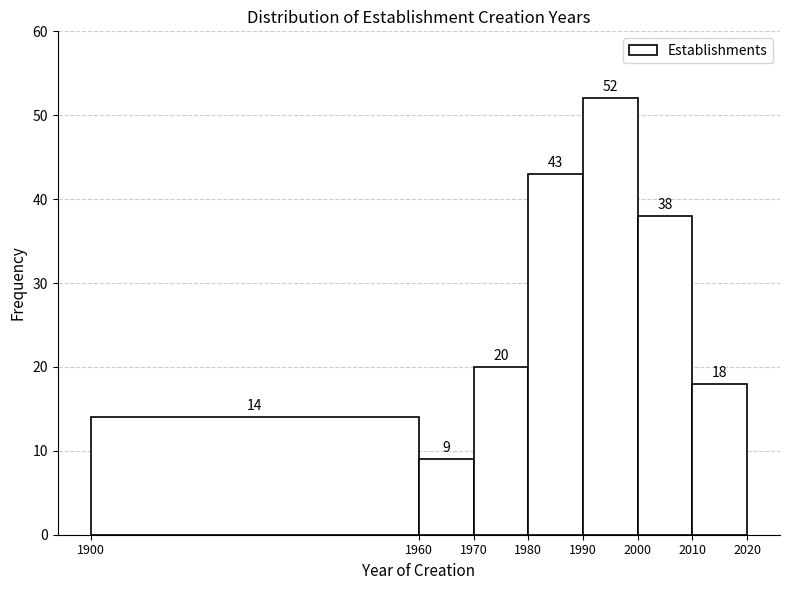

Reading left to right, transcribe this chart: for each bar, give the range it covers on the x-axis and its height.

1900 to 1960: 14
1960 to 1970: 9
1970 to 1980: 20
1980 to 1990: 43
1990 to 2000: 52
2000 to 2010: 38
2010 to 2020: 18